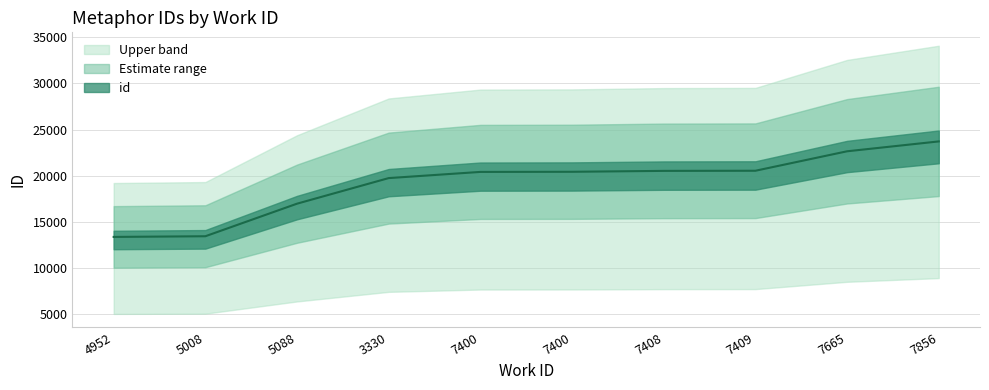

Between 3330 and 5008, which is larger?

3330